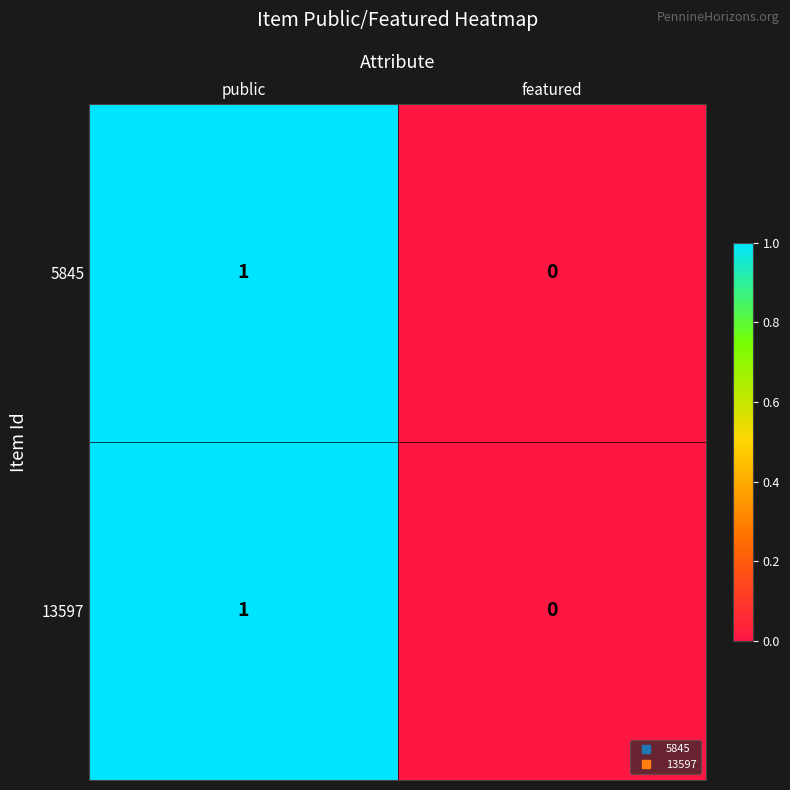

True or false: 13597 has a value of 1 at featured.

False